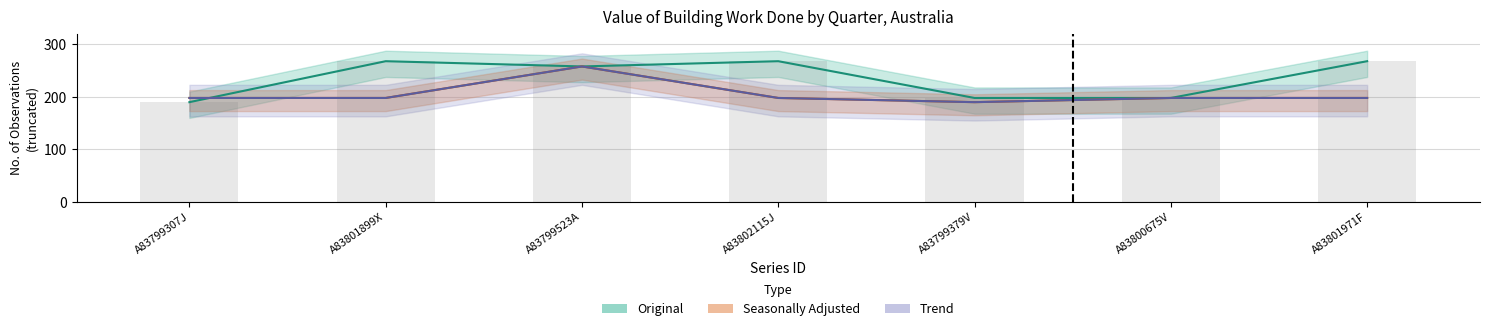

At which category does the chart reach its peak across all series?

A83801899X